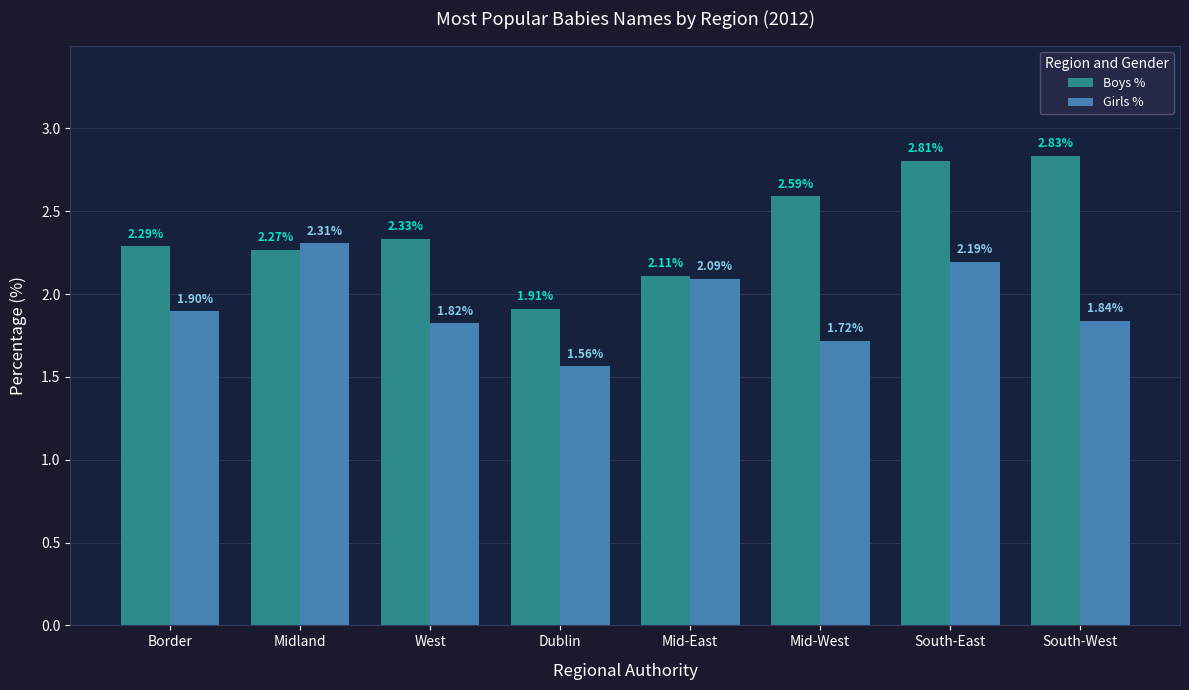

At which category is the sum across all series the highest?

South-East